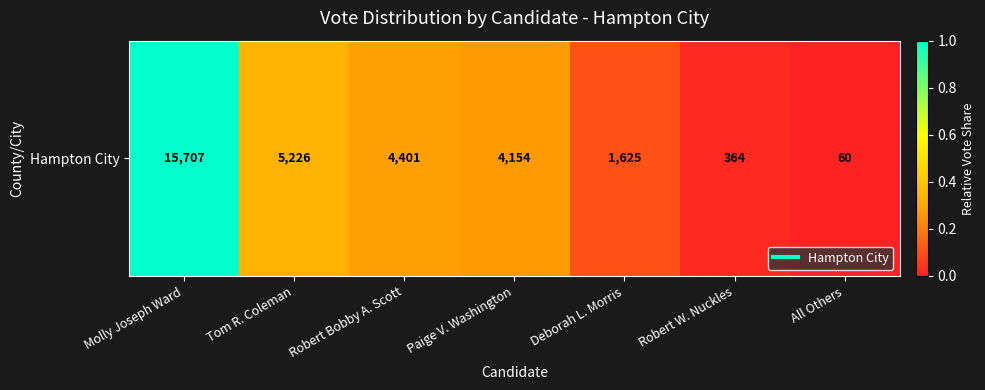

What is the maximum value shown in the chart?

1.0